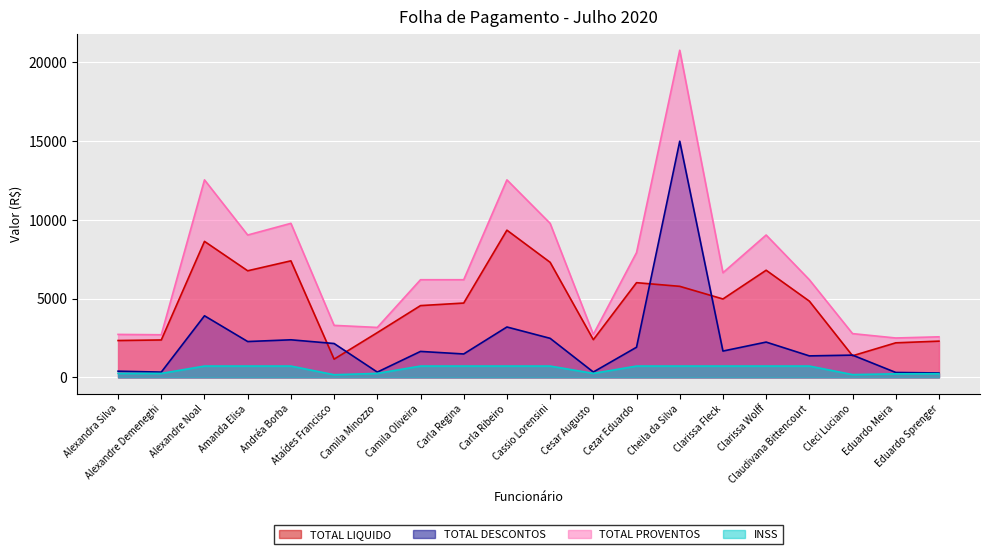

Reading right to left, list all the values displayed in this chart.

TOTAL LIQUIDO: 2296.1	2189.1	1365.7	4836.6	6798.9	4973.5	5776.6	6009.1	2389.0	7302.1	9342.9	4714.8	4552.7	2836.8	1152.0	7395.7	6764.2	8631.1	2371.0	2334.8
TOTAL DESCONTOS: 274.6	306.8	1407.8	1359.3	2236.0	1666.0	14991.8	1909.2	333.9	2474.8	3194.5	1481.1	1643.3	329.7	2145.6	2381.1	2270.7	3906.3	329.8	388.1
TOTAL PROVENTOS: 2570.7	2495.8	2773.5	6195.9	9034.9	6639.5	20768.4	7918.4	2722.9	9776.8	12537.4	6195.9	6195.9	3166.5	3297.6	9776.8	9034.9	12537.4	2700.8	2722.9
INSS: 230.1	221.1	170.3	713.1	713.1	713.1	713.1	713.1	248.4	713.1	713.1	713.1	713.1	248.4	162.0	713.1	713.1	713.1	245.7	248.4